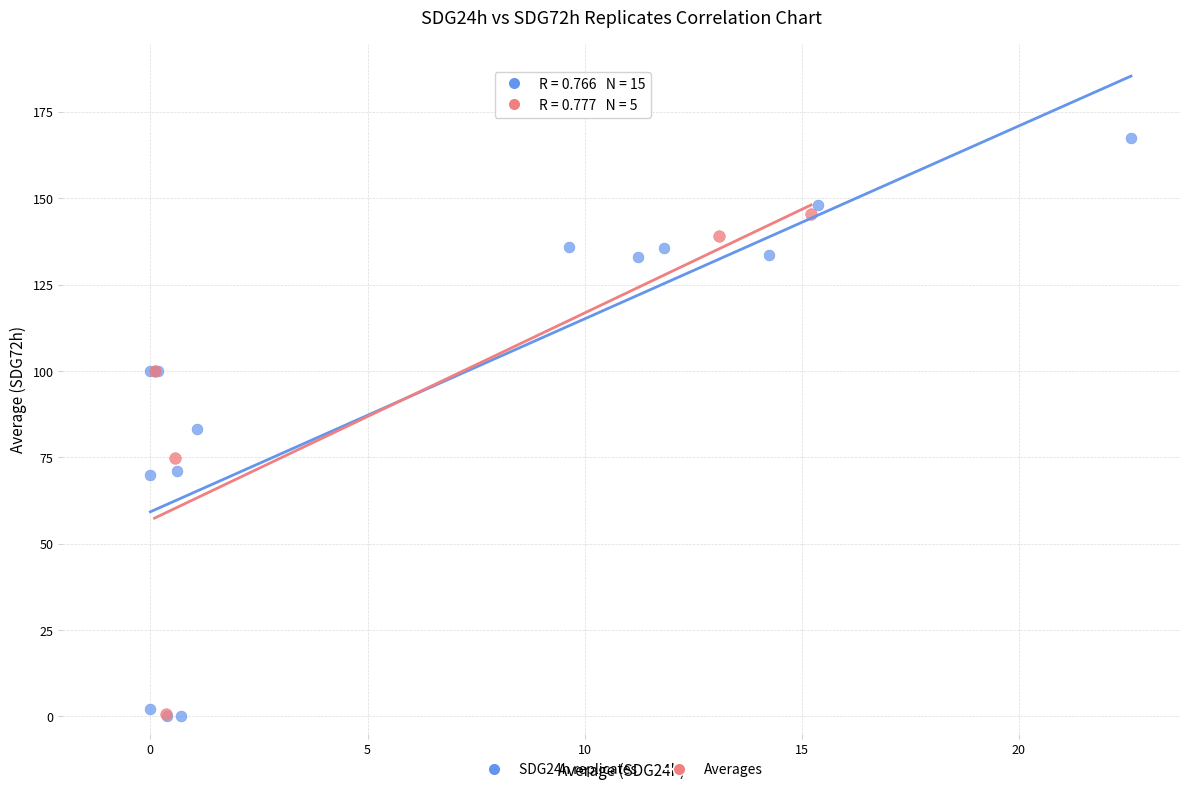

Which series reaches the maximum Y coordinate?

SDG24h replicates